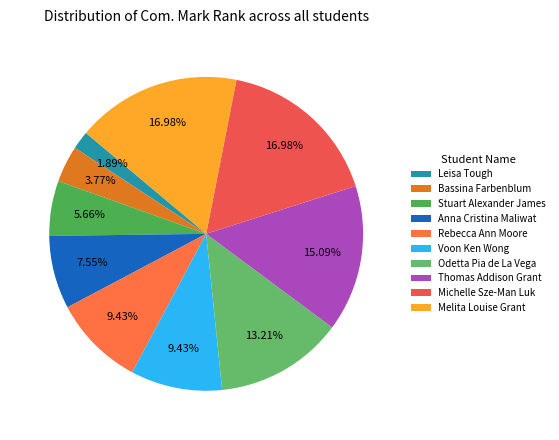

What is the total percentage of Bassina Farbenblum and Melita Louise Grant?

20.8%